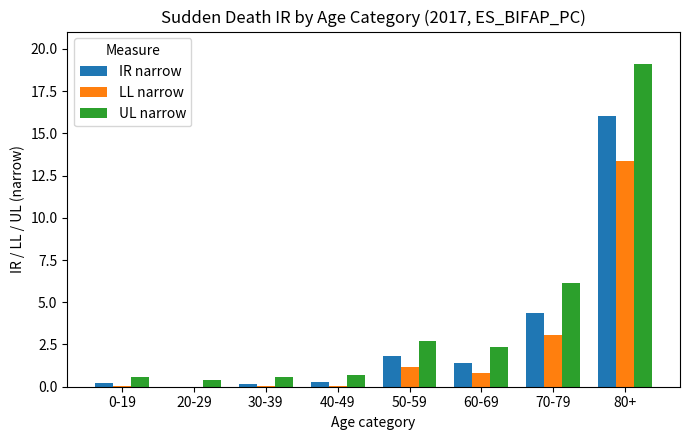

Does the chart contain stacked bars?

No